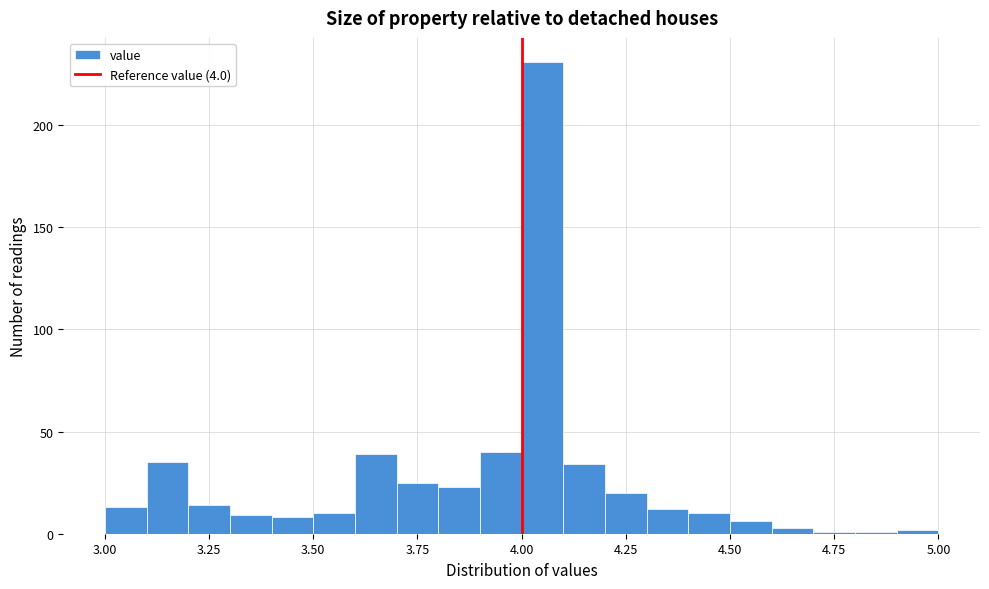

Read against the x-axis, roughly where is the centre of the tallest bar?

4.05